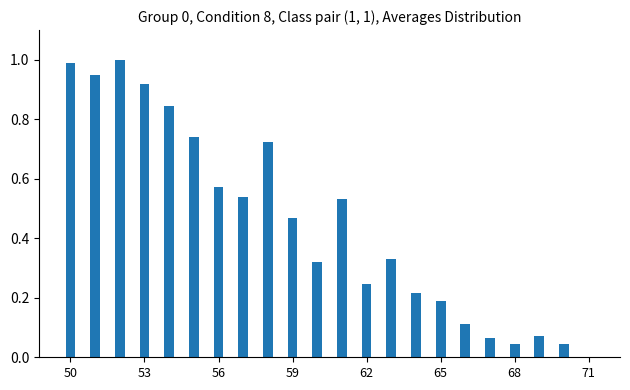

What is the greatest value displayed?

1.0